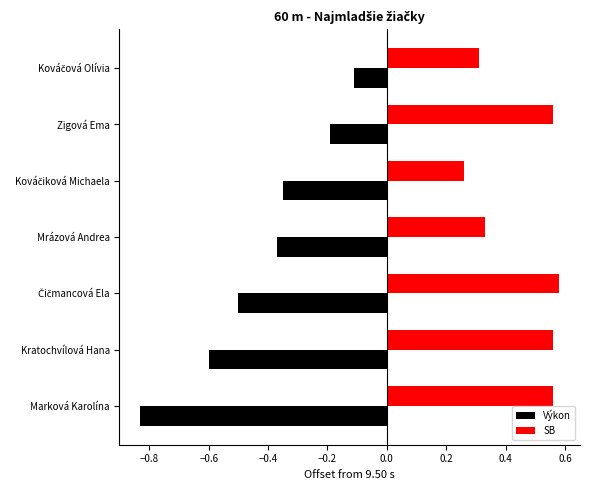

Is it true that SB equals 1.0 at Kratochvílová Hana?

False